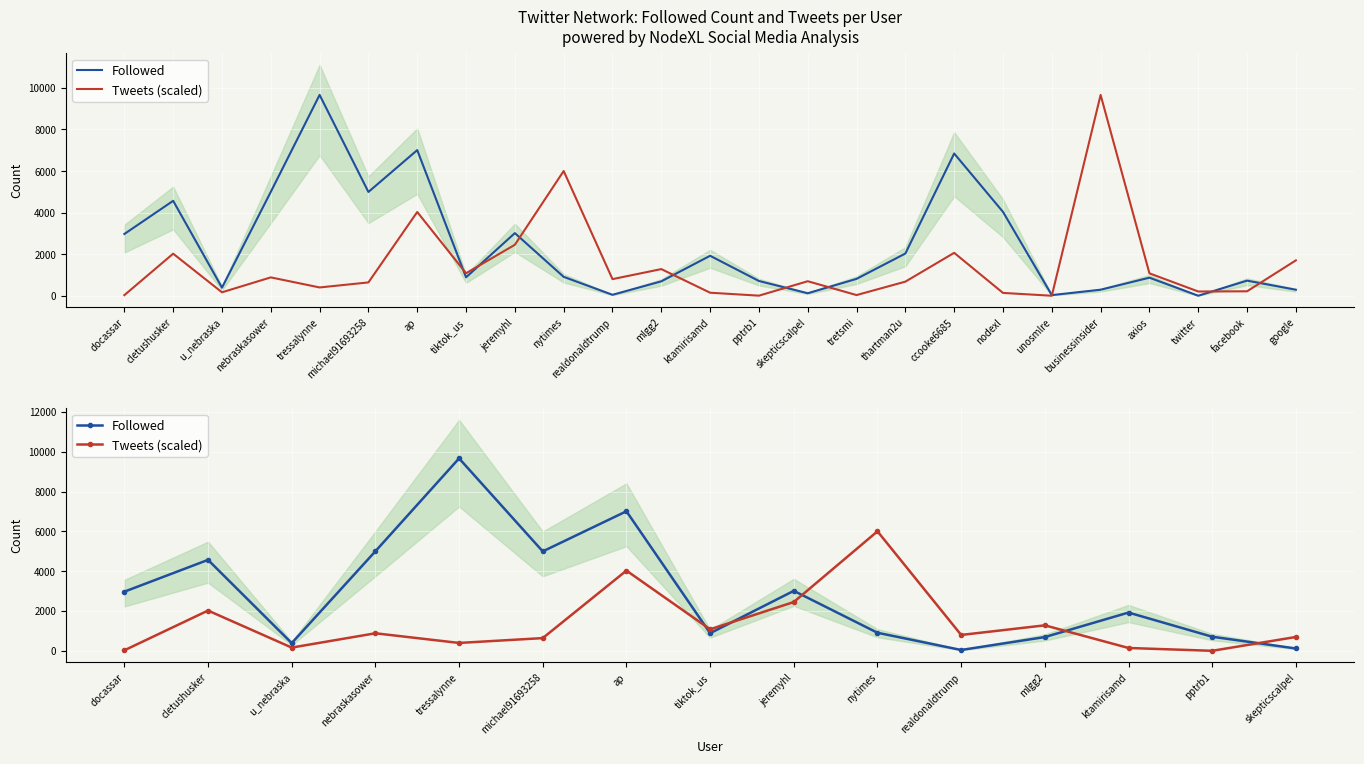

Which label corresponds to the smallest value in the chart?

pptrb1